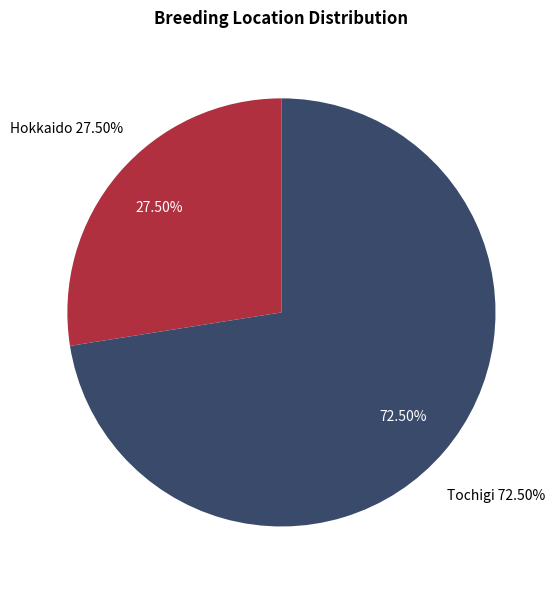

Does Fukushima account for over 50% of the chart?

No